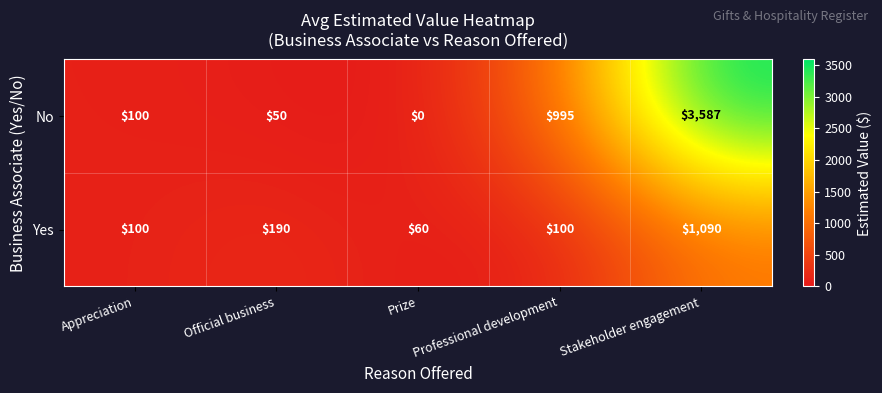

The value of Yes at Official business is 336. True or false?

False